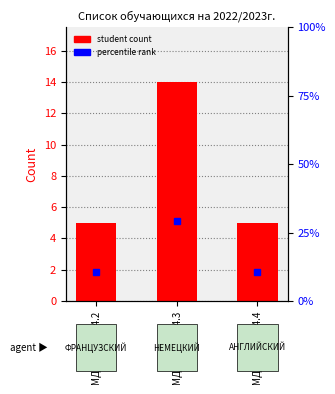

What is the ratio of the value at МДР-УН-221.4.2 to the value at МДР-УН-221.4.3?

0.4